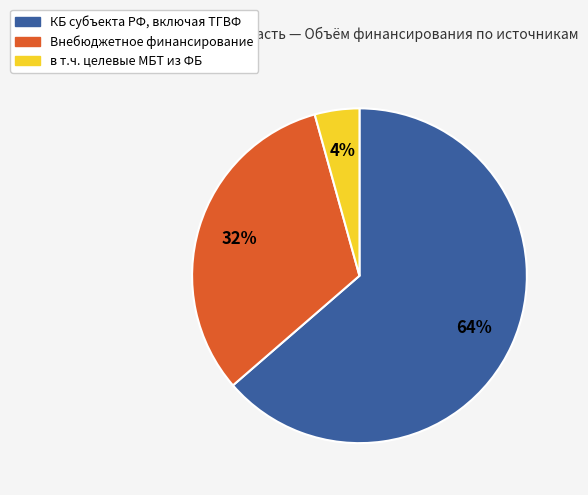

Is there a majority slice in this chart?

Yes